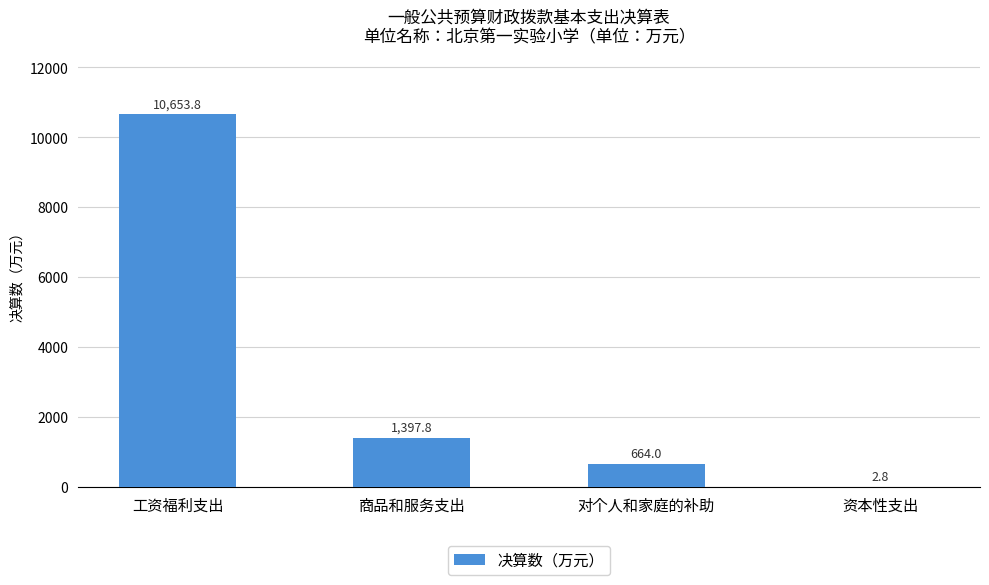

Reading left to right, list all the values displayed in this chart.

工资福利支出=10653.8	商品和服务支出=1397.8	对个人和家庭的补助=664.0	资本性支出=2.8